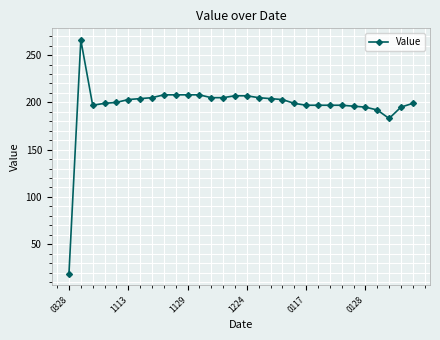

What is the value of the 13th point from the left?

205